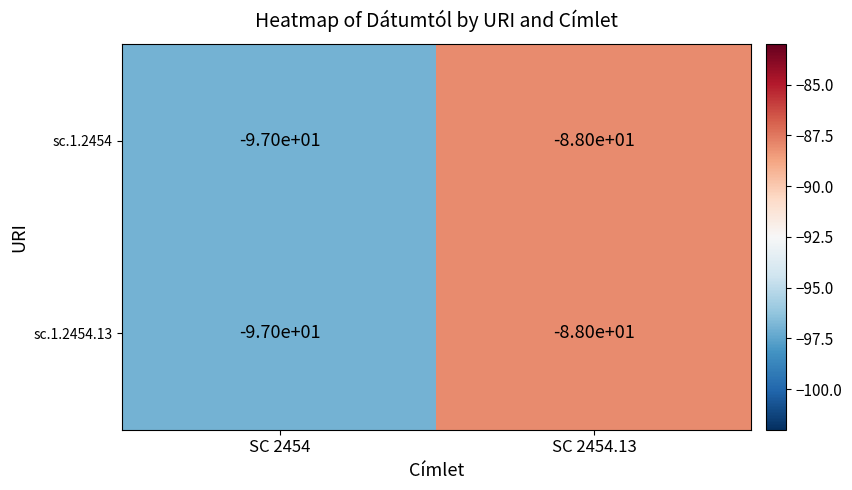

What value does the sc.1.2454 series have at SC 2454?

-97